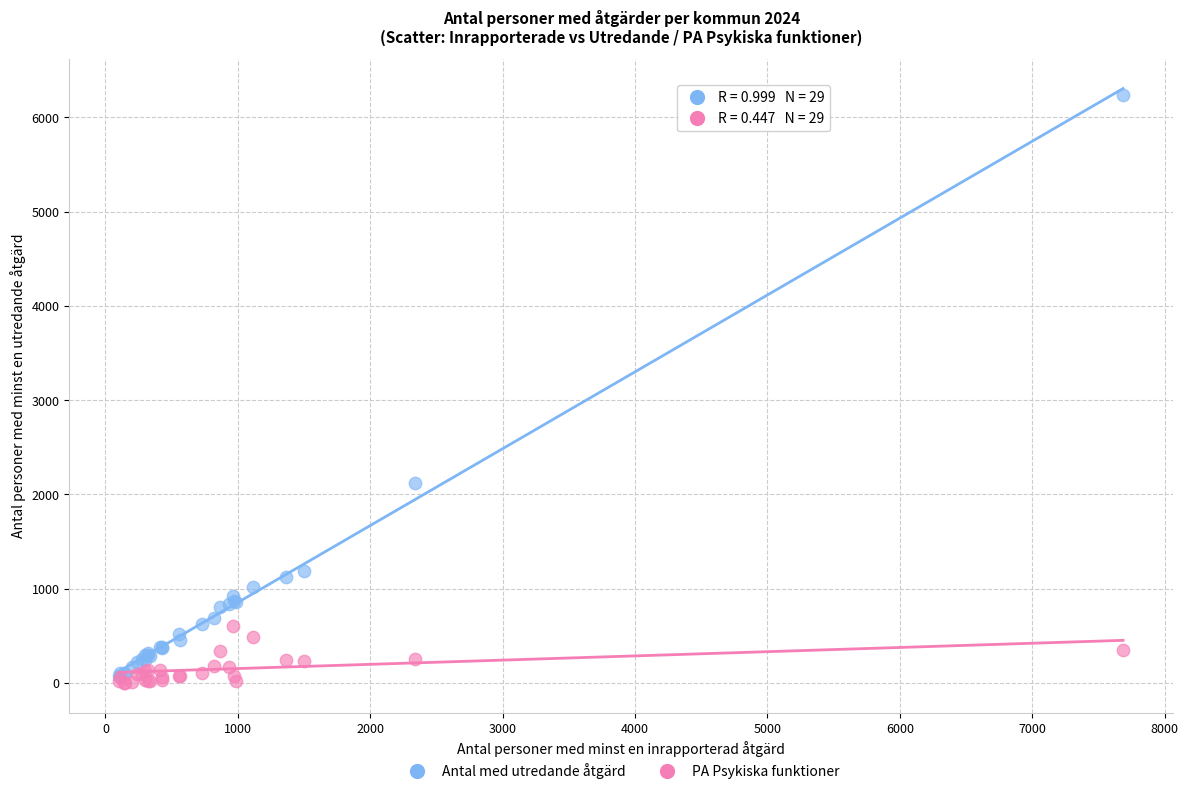

In the Antal med utredande åtgärd series, what Y value is closest to 3156?

2116